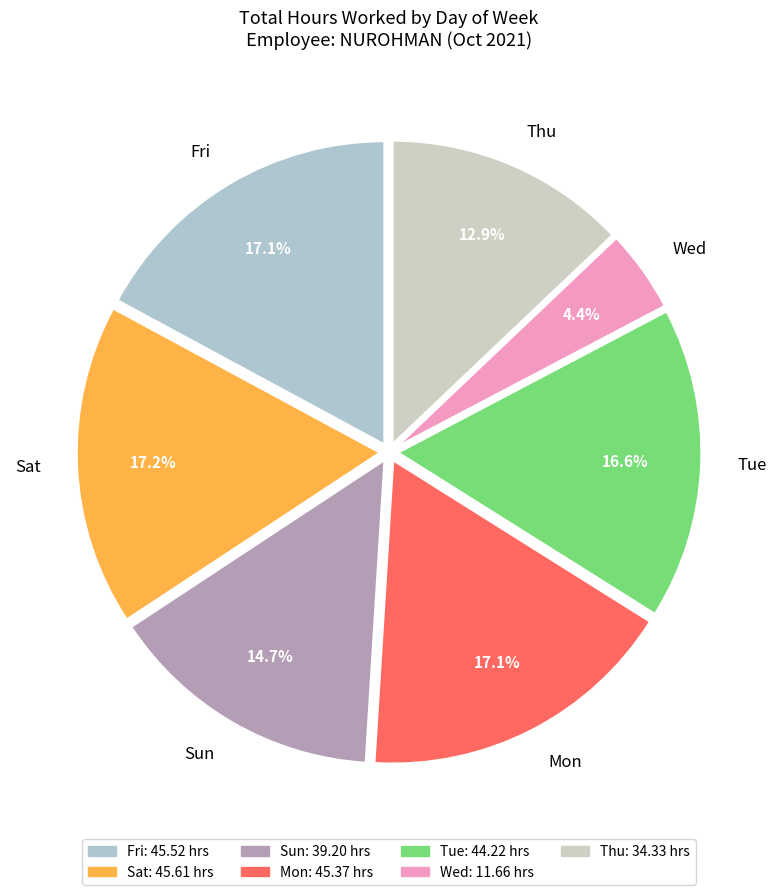

Combined, what portion of the pie is Mon and Fri?

34.2%